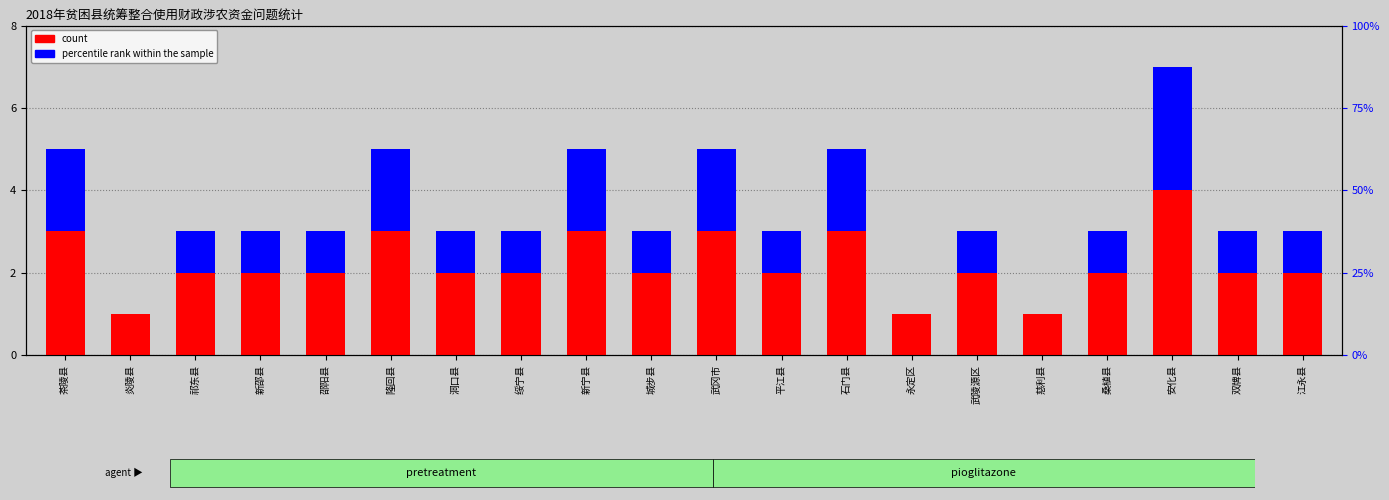

Between 新邵县 and 邵阳县, which series saw the biggest shift?

count